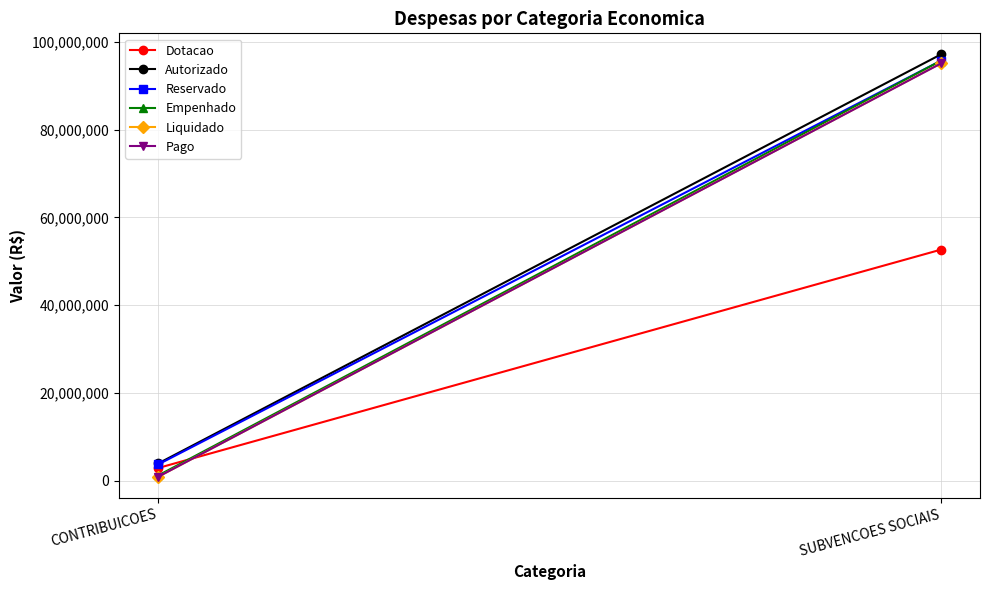

What is the label of the 1st point from the right?

SUBVENCOES SOCIAIS